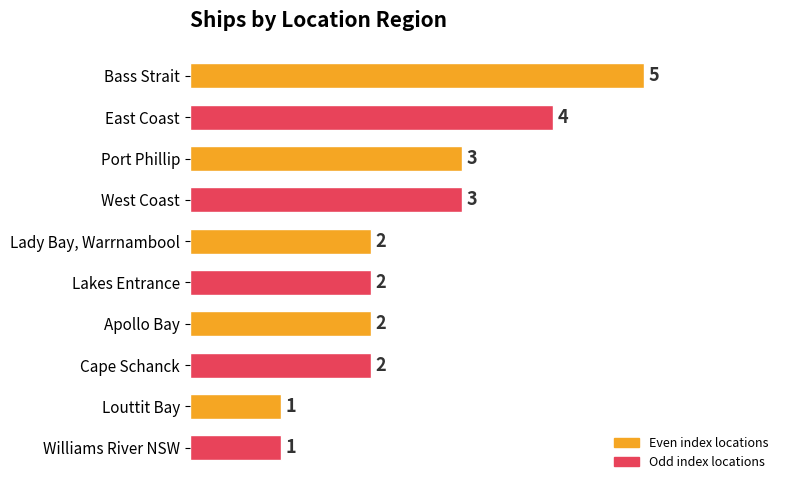

How many categories are shown in the chart?

10